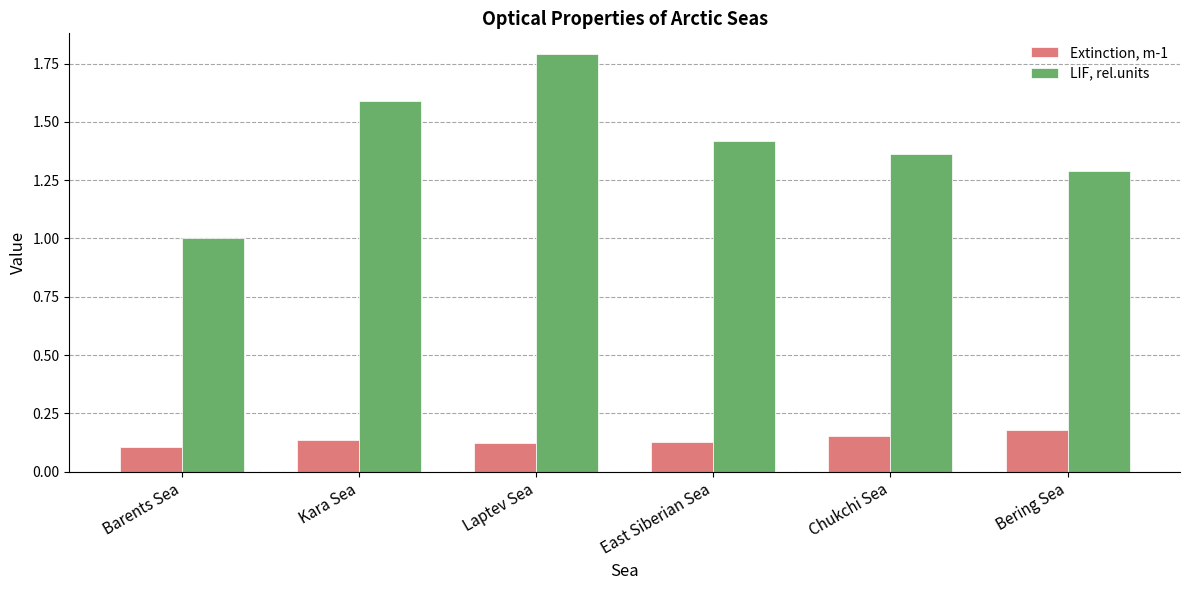

At which category does the chart reach its minimum across all series?

Barents Sea